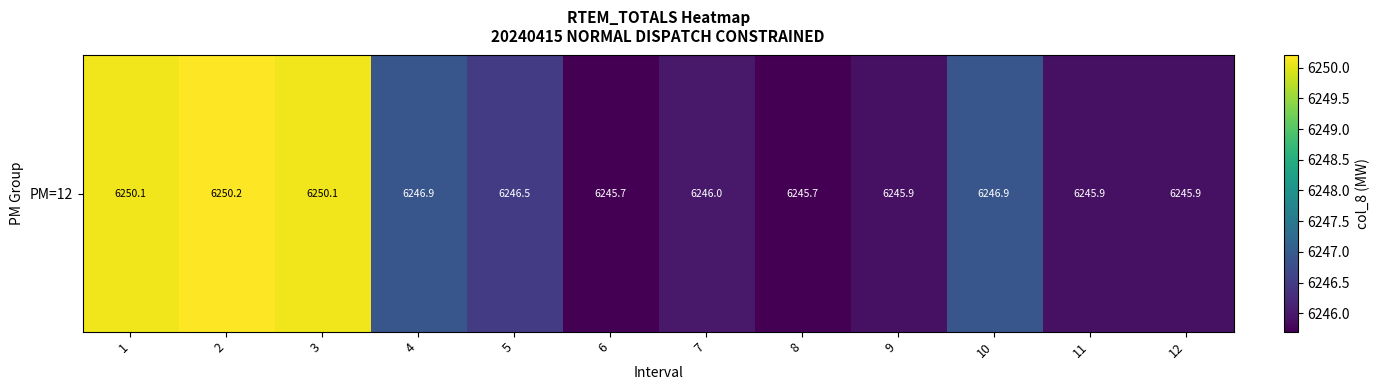

Count the number of categories in the chart.

12